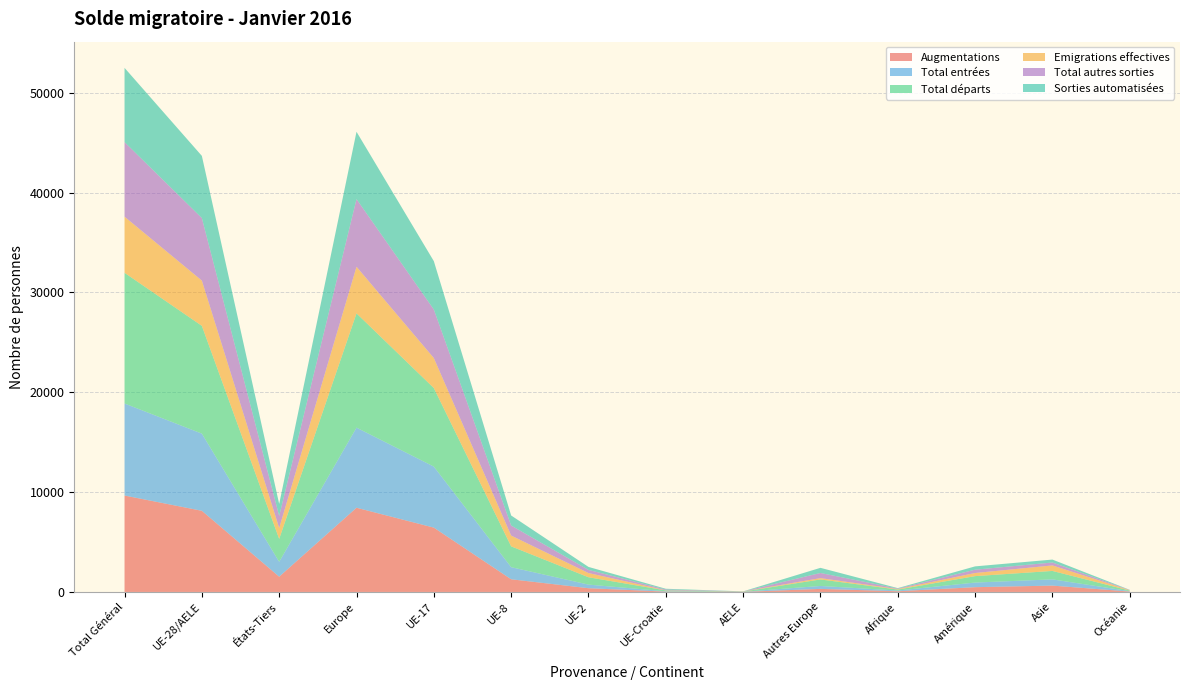

Reading left to right, transcribe all the data shown in this chart.

Augmentations: 9657	8129	1528	8434	6443	1269	374	34	9	305	72	477	635	39
Total entrées: 9221	7730	1491	8025	6114	1212	362	33	9	295	69	464	625	38
Total départs: 13092	10797	2295	11447	7868	2087	736	88	18	650	98	644	845	58
Emigrations effectives: 5621	4534	1087	4669	3006	1081	422	12	13	135	51	312	551	38
Total autres sorties: 7471	6263	1208	6778	4862	1006	314	76	5	515	47	332	294	20
Sorties automatisées: 7436	6229	1207	6744	4844	1004	300	76	5	515	47	332	293	20